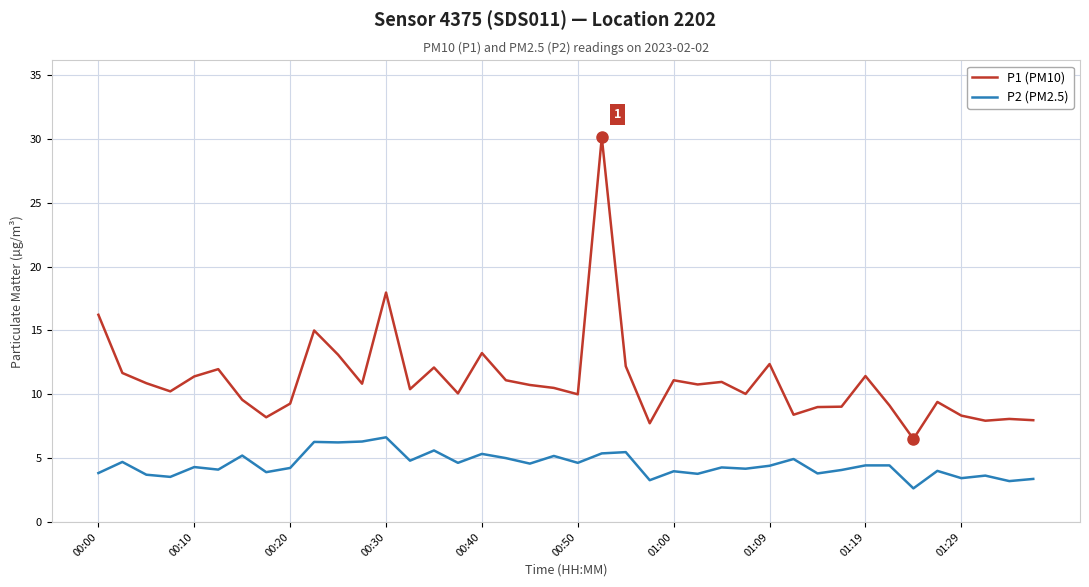

What is the lowest value of the P2 (PM2.5) series?

2.6